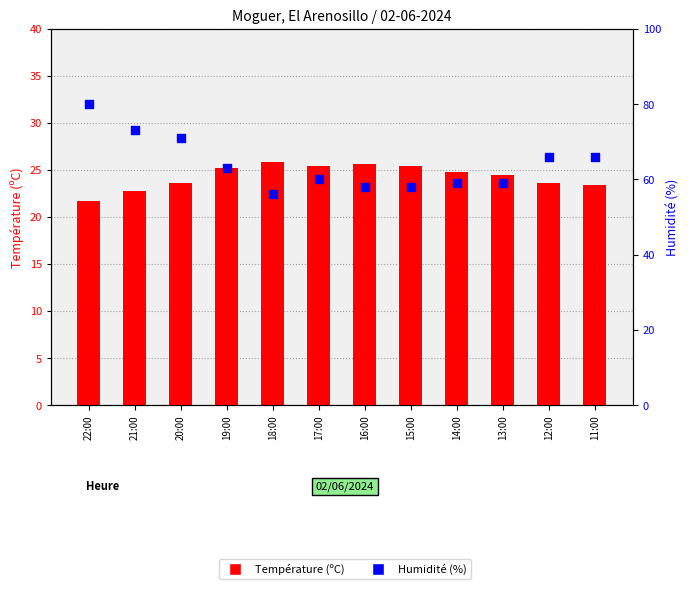

What is the total value across all series at 12:00?

89.6